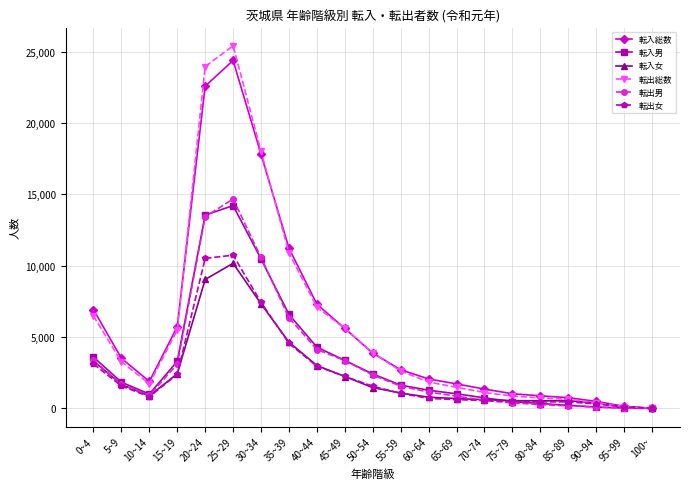

What is the value of the 転出男 point at the 1st from the left?

3365